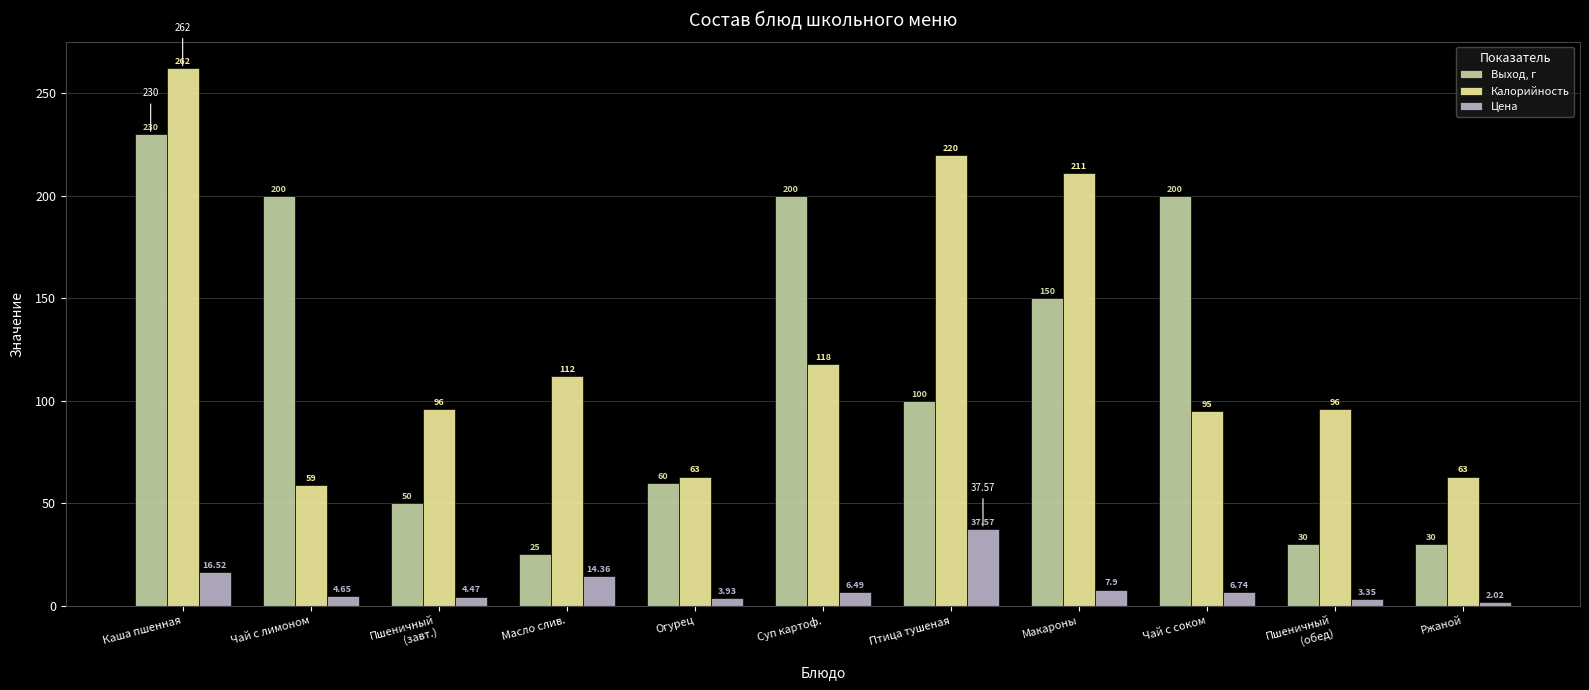

What is the total value across all series at Пшеничный
(завт.)?

150.5